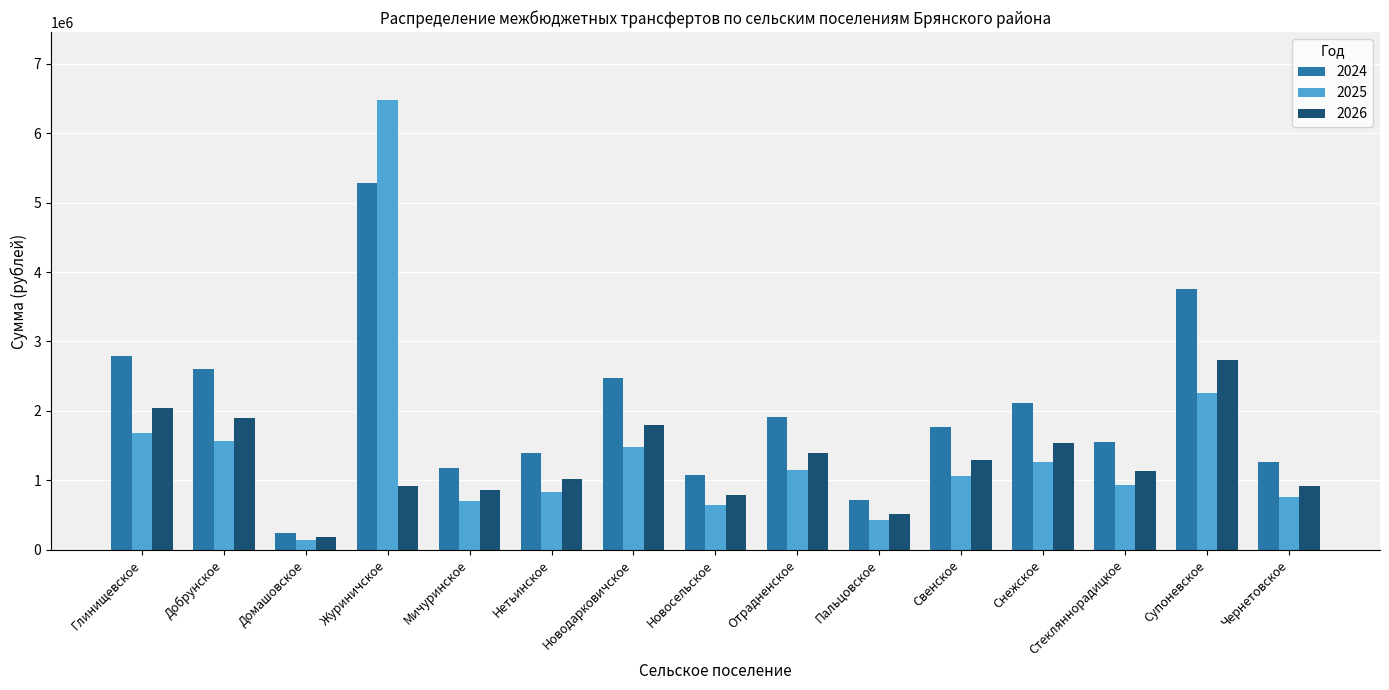

The value of 2026 at Супоневское is 4833435.4. True or false?

False